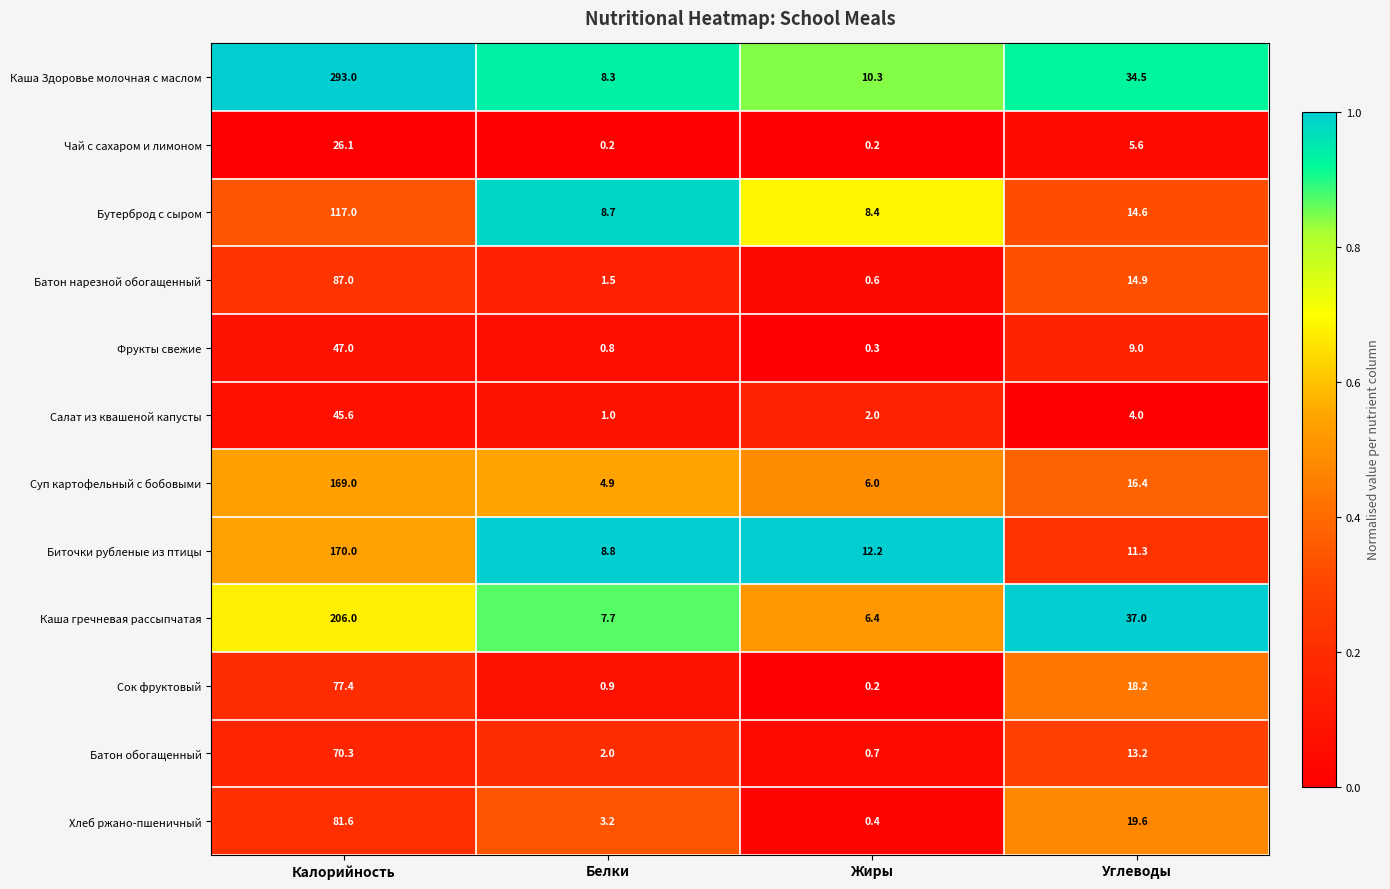

Which label corresponds to the largest value in the chart?

Калорийность